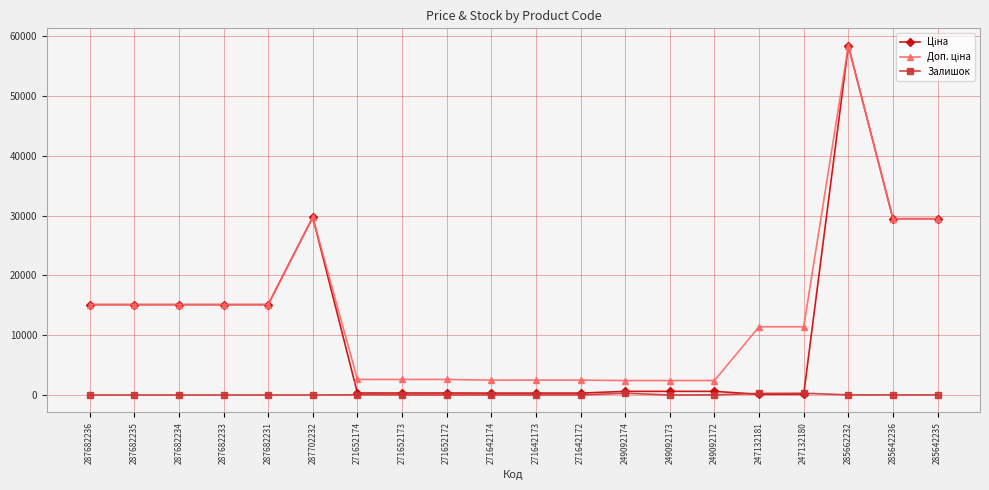

What is the greatest value displayed?

58426.5